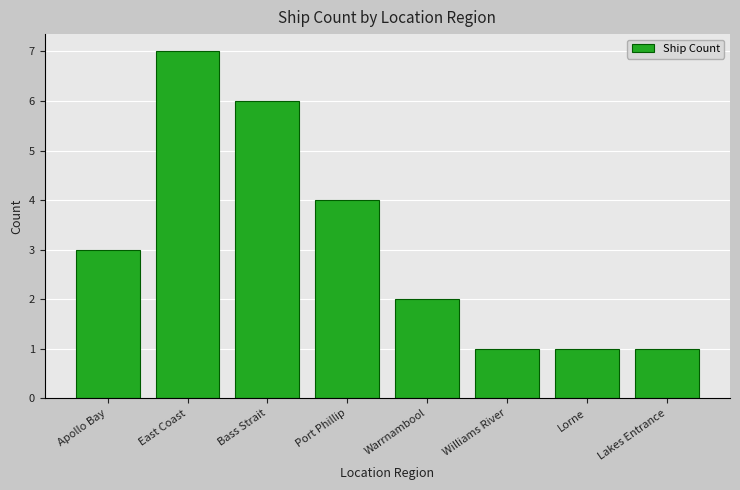

Approximately how many times larger is the value at Bass Strait compared to Apollo Bay?

2.0